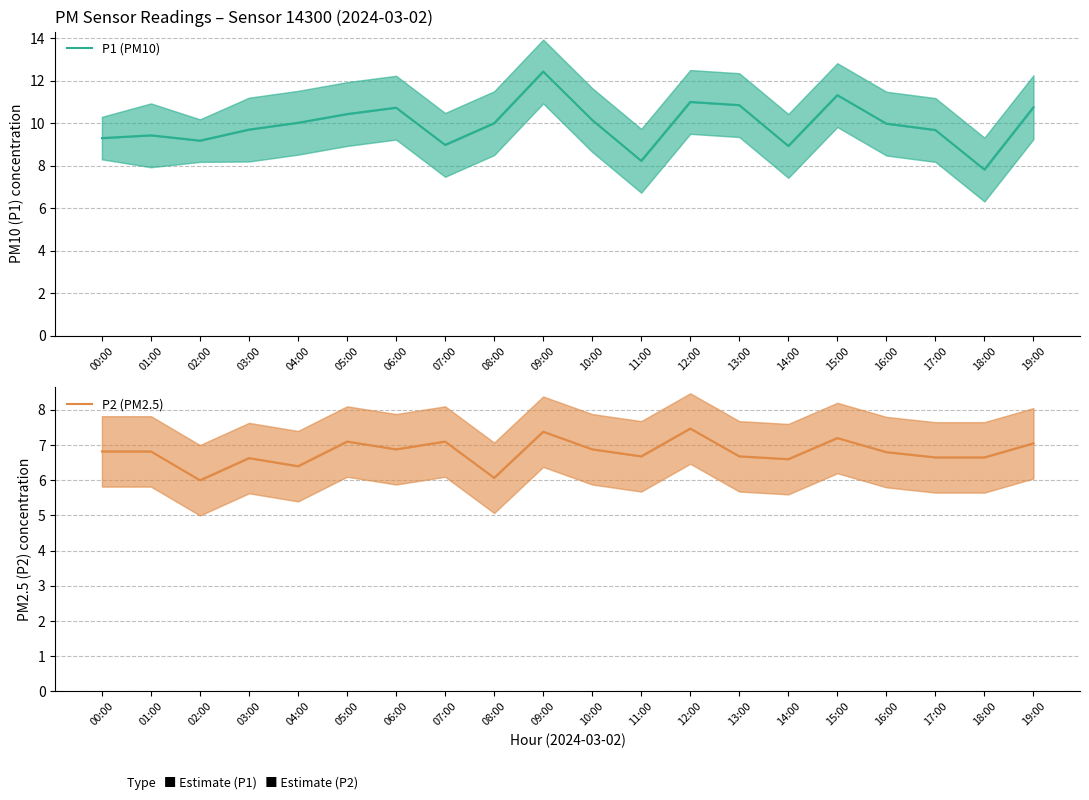

Rank the series at 07:00 from highest to lowest value.

P1 (PM10), P2 (PM2.5)